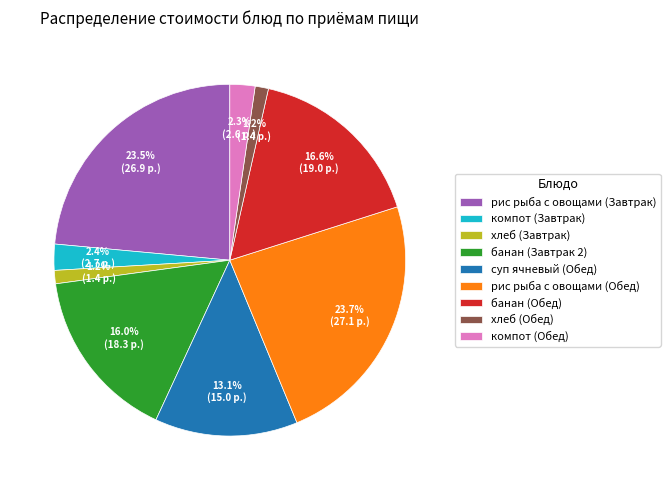

Do банан (Обед) and банан (Завтрак 2) together represent more than half of the pie?

No